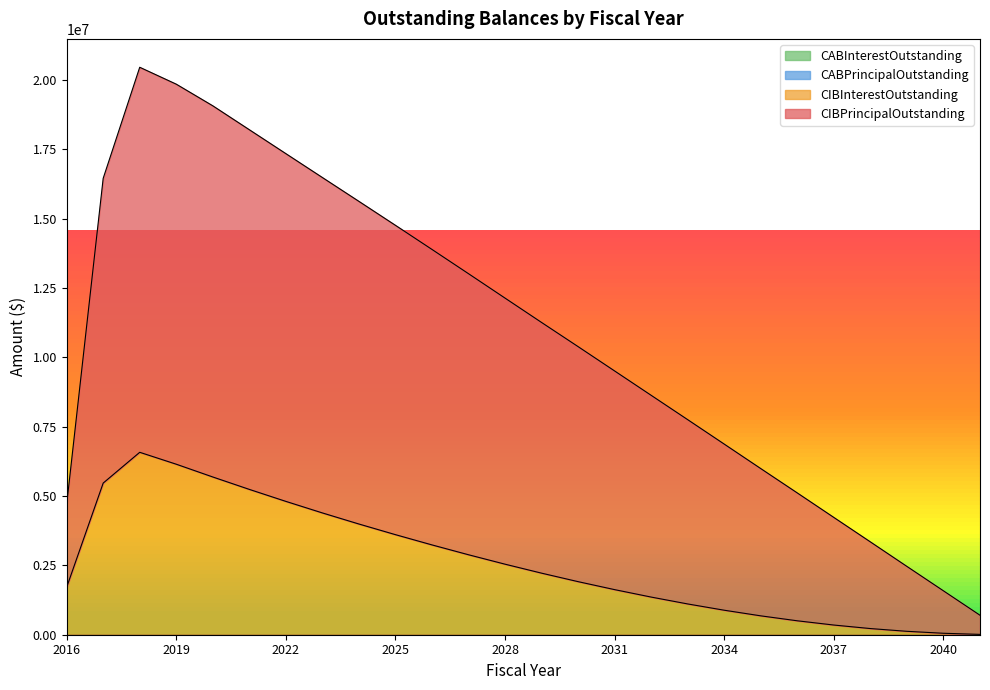

Which series has the largest total across all categories?

CIBPrincipalOutstanding